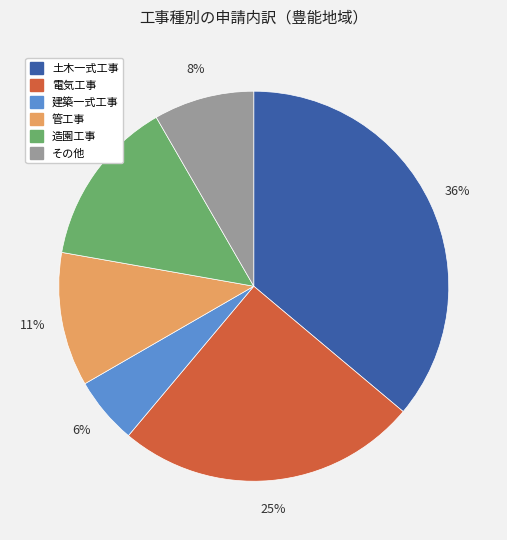

To the nearest percent, what is the difference between the 土木一式工事 and 管工事 slice percentages?

25%